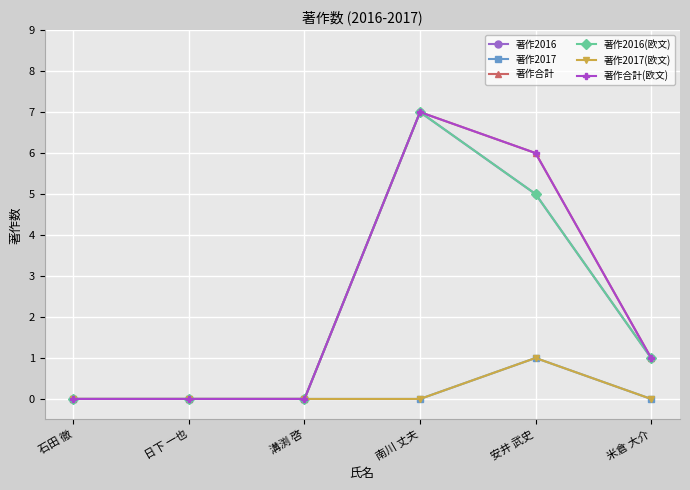

Is this an area chart (filled region under the line)?

No